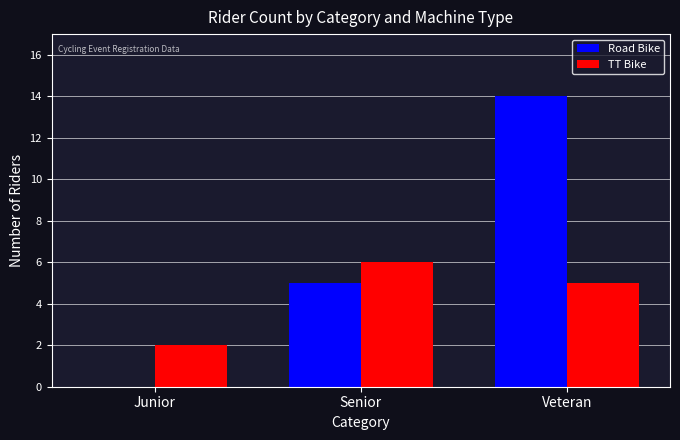

What is the sum of the Road Bike values at Junior and Veteran?

14